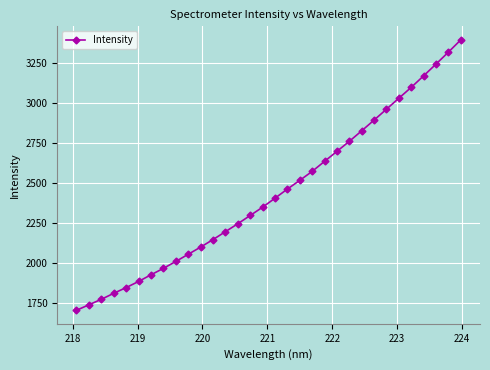

What is the greatest value displayed?

3394.9